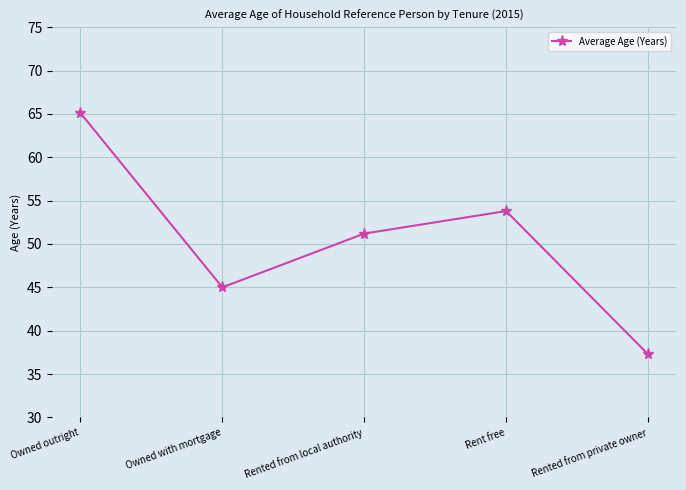

What position from the right is Owned with mortgage?

4